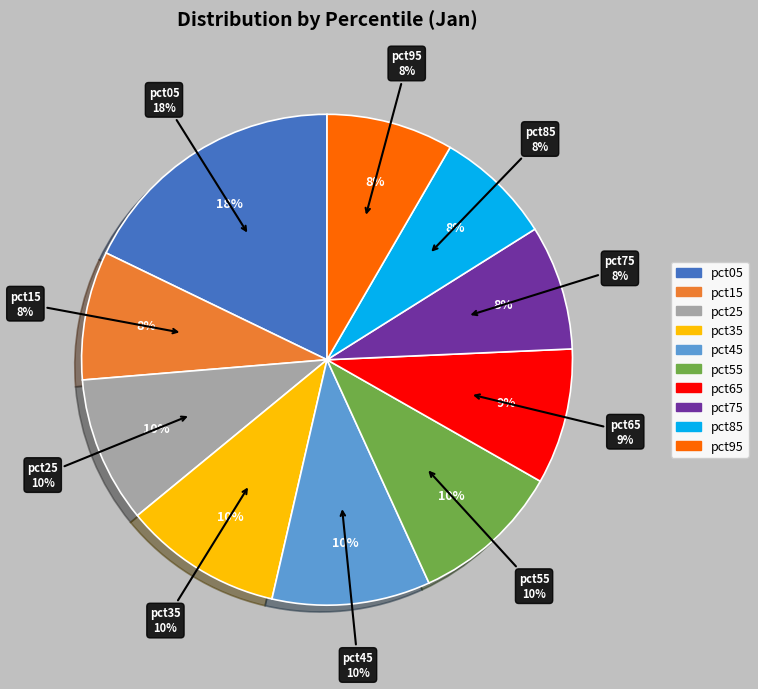

Does any single category account for the majority?

No